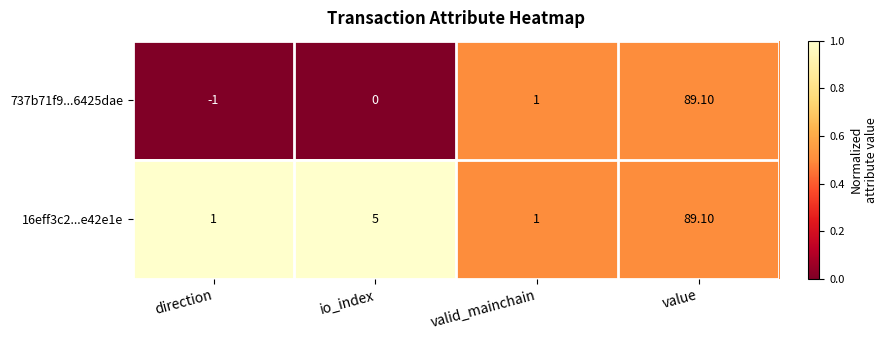

What is the maximum value shown in the chart?

89.1